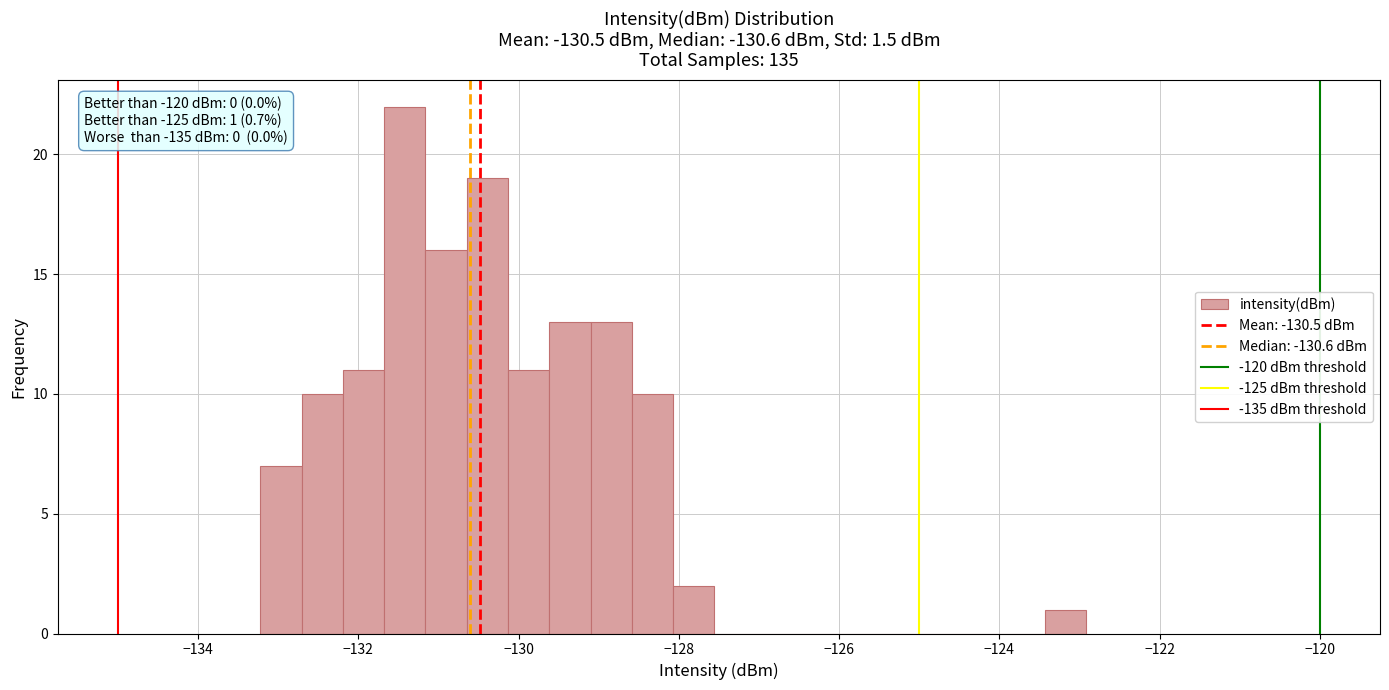

Read against the x-axis, roughly where is the centre of the tallest bar?

-131.4